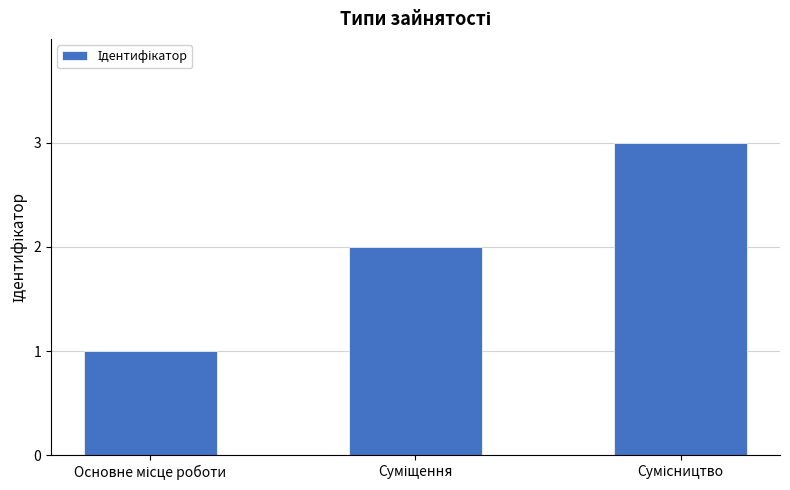

What is the sum of all values?

6